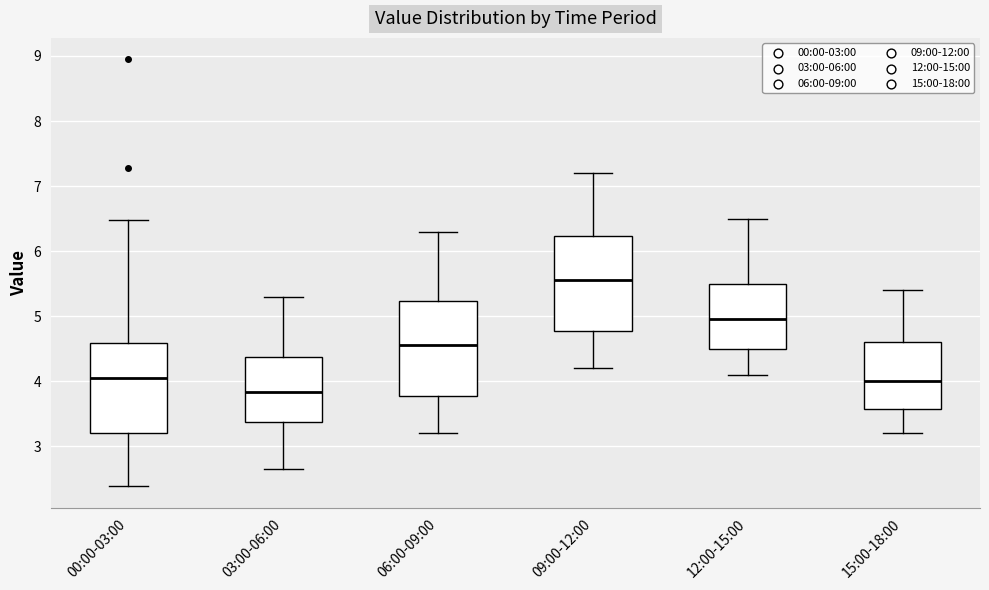

Reading left to right, read every box against the y-axis: the position of its median line, the range the box covers, and the ends of its whiskers. The values are not printed on the chart, so give them approximately, as read against the axis.

00:00-03:00: median 4.0, box 3.2 to 4.6, whiskers 2.4 to 6.5
03:00-06:00: median 3.8, box 3.4 to 4.4, whiskers 2.7 to 5.3
06:00-09:00: median 4.6, box 3.8 to 5.2, whiskers 3.2 to 6.3
09:00-12:00: median 5.6, box 4.8 to 6.2, whiskers 4.2 to 7.2
12:00-15:00: median 5.0, box 4.5 to 5.5, whiskers 4.1 to 6.5
15:00-18:00: median 4.0, box 3.6 to 4.6, whiskers 3.2 to 5.4